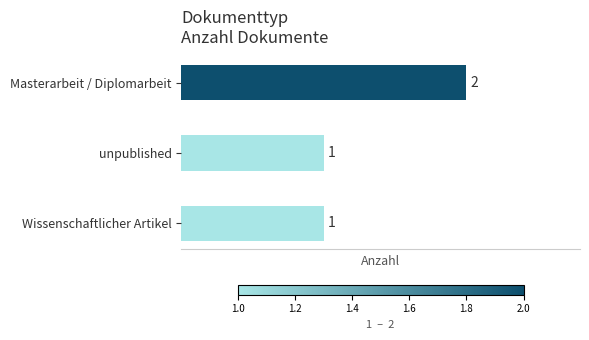

How many bars are there in total?

3